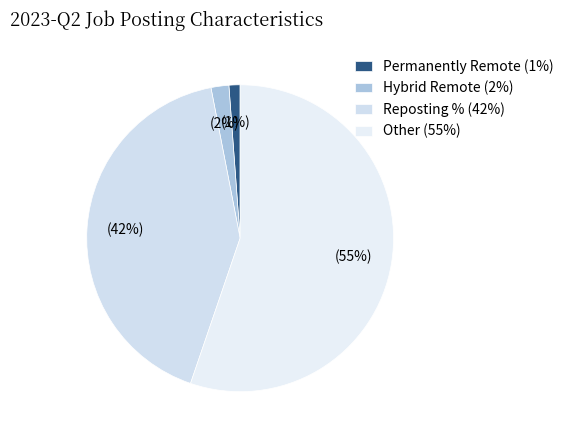

What is the largest slice in the pie chart?

Other